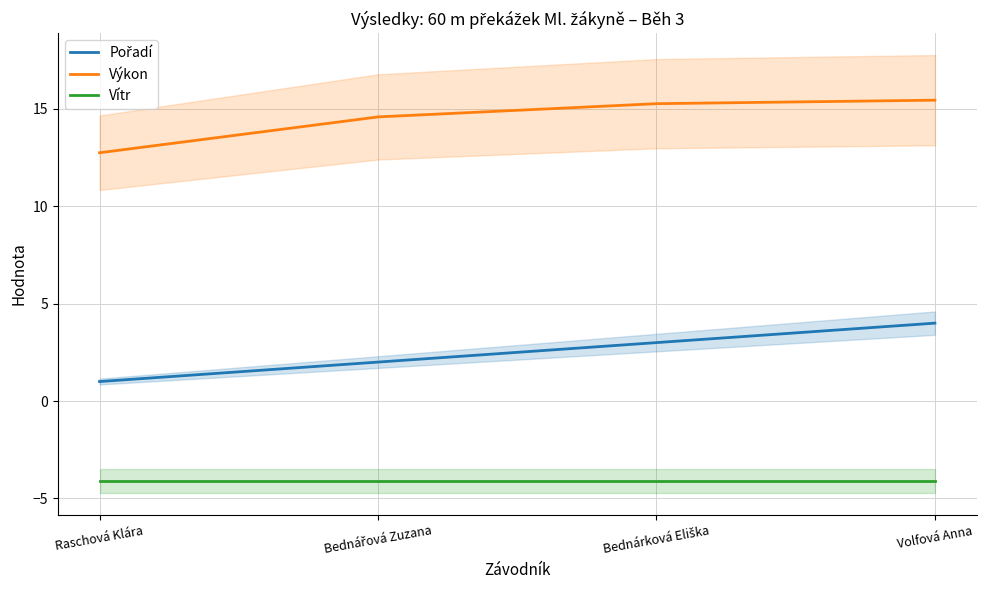

What is the spread (max minus min) of values at Bednářová Zuzana?

18.7